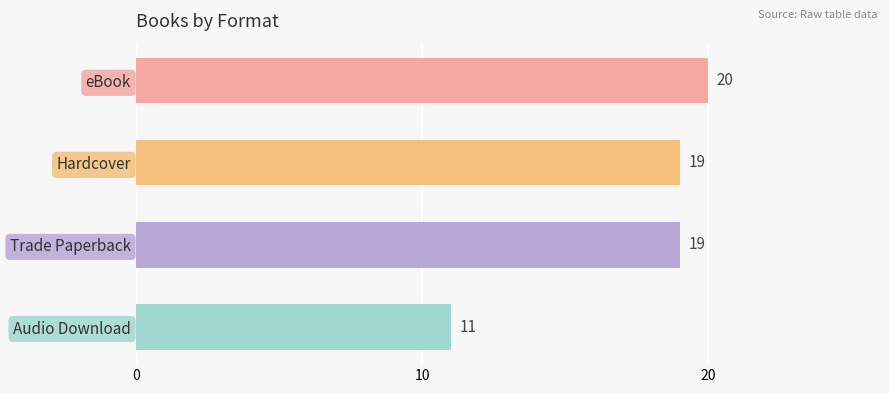

What is the difference between the maximum and minimum values?

9